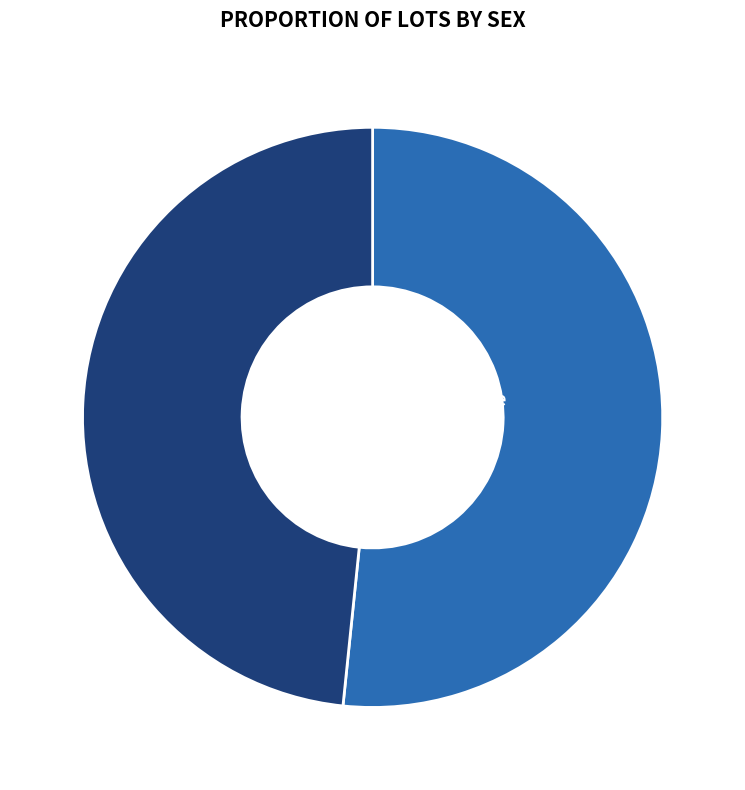

Is there a majority slice in this chart?

Yes